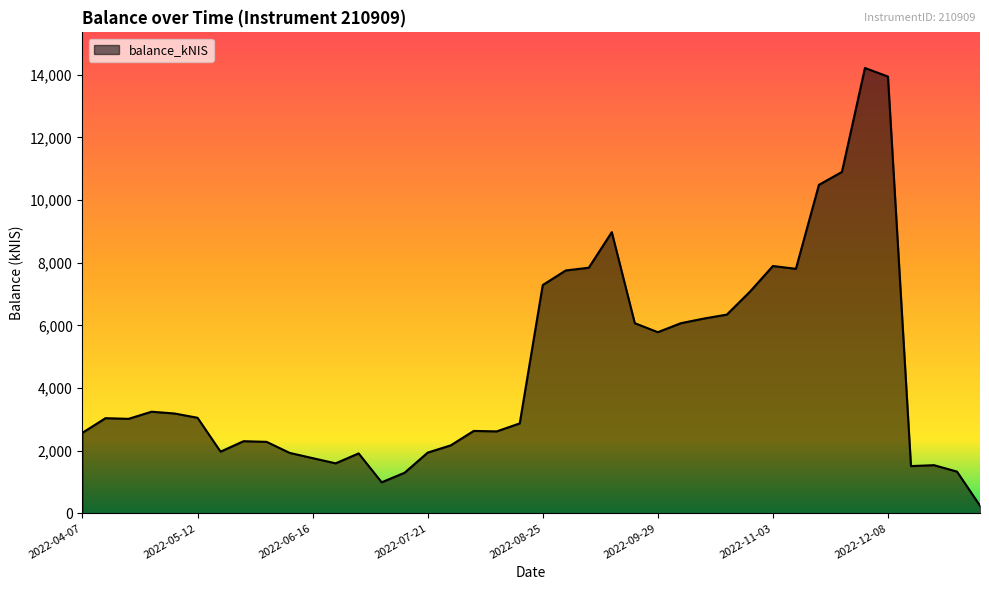

What is the greatest value displayed?

14212.2